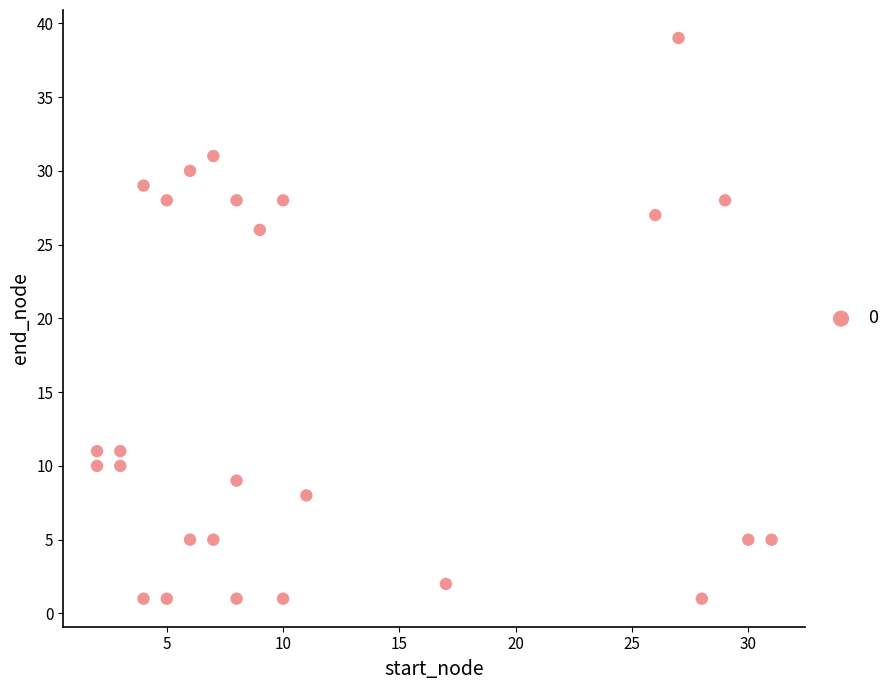

What is the range of X values (max minus min)?

29